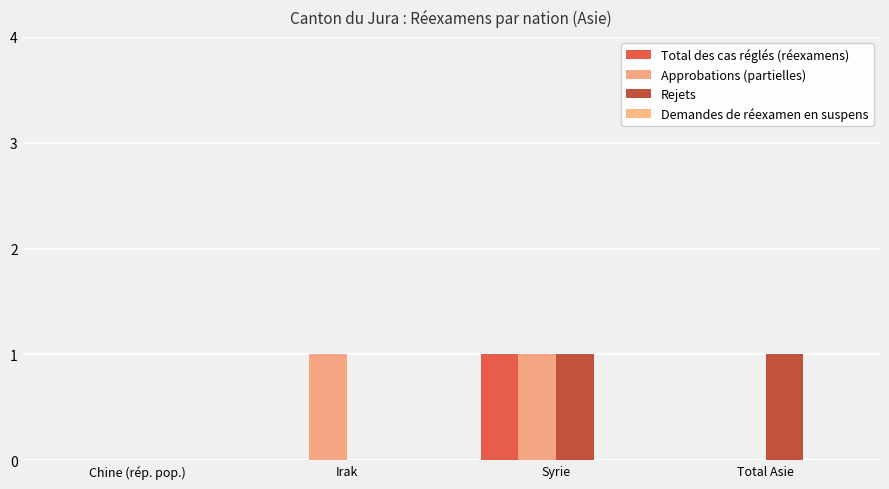

What is the sum of all Rejets values?

2